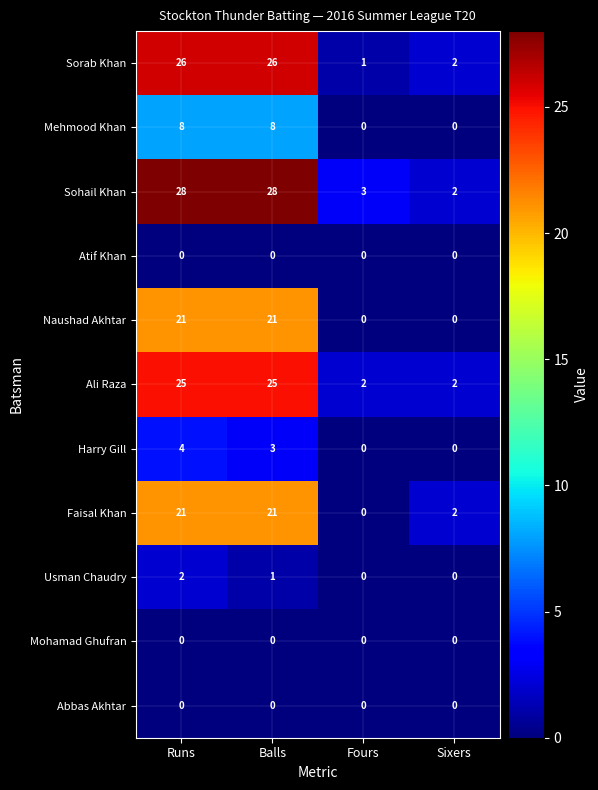

What is the highest value of the Sorab Khan series?

26